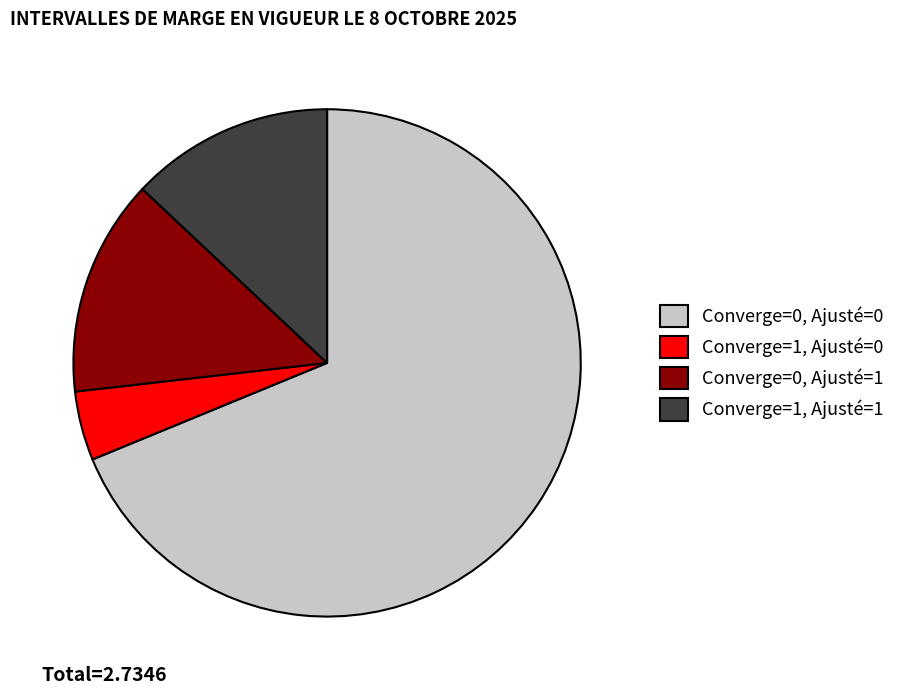

What is the largest slice in the pie chart?

Converge=0, Ajusté=0